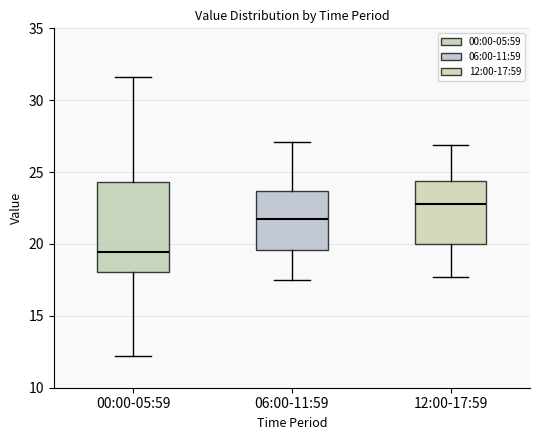

Where does the lower whisker of the box for 00:00-05:59 end on the y-axis? The values are not printed on the chart, so give them approximately, as read against the axis.

12.0